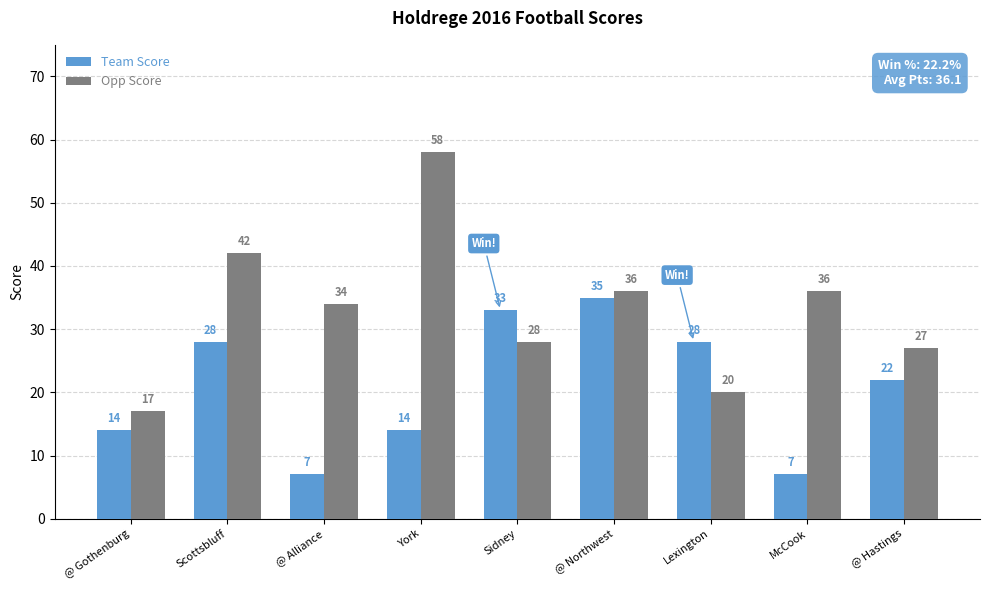

At which label does Opp Score reach its peak?

York